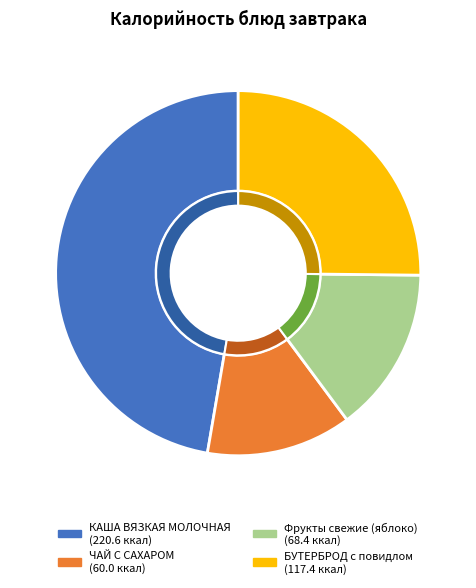

Rank the categories by value from highest to lowest.

КАША ВЯЗКАЯ МОЛОЧНАЯ, БУТЕРБРОД с повидлом, Фрукты свежие (яблоко), ЧАЙ С САХАРОМ